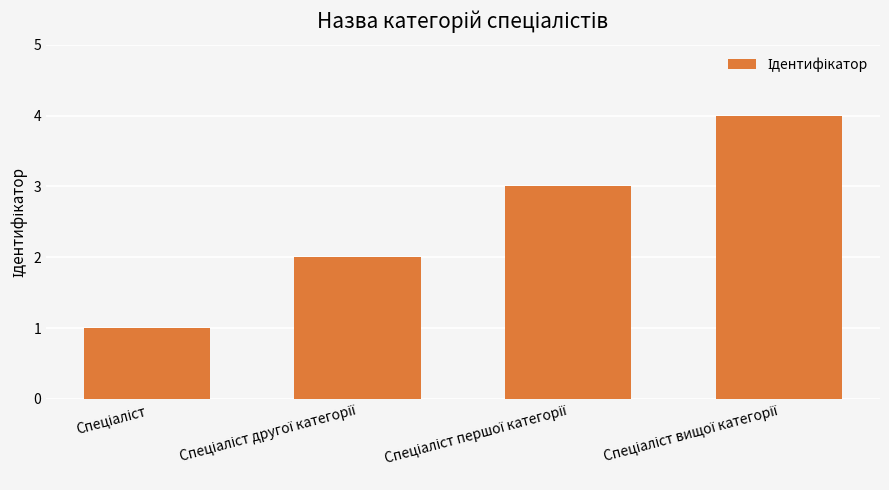

What is the sum of all values?

10